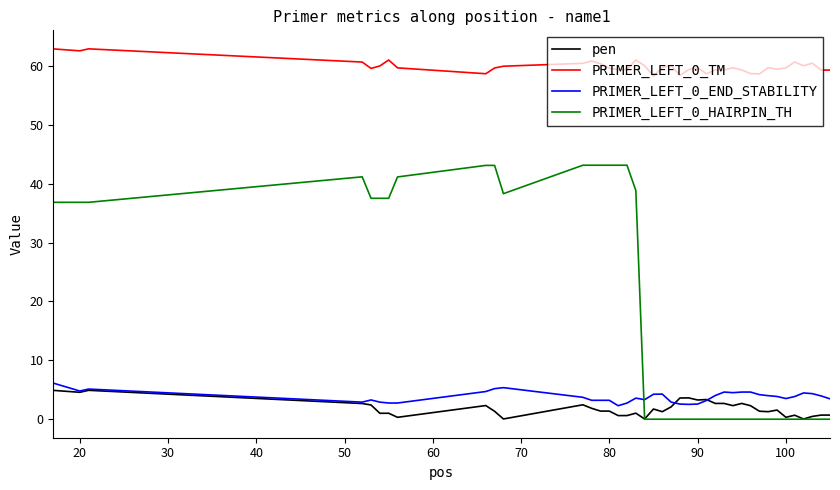

True or false: pen and PRIMER_LEFT_0_TM cross at least once.

False